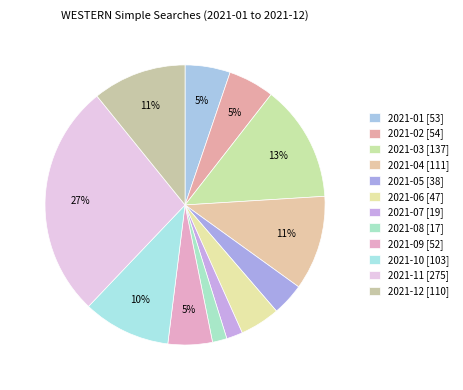

Count the number of slices in the pie.

12